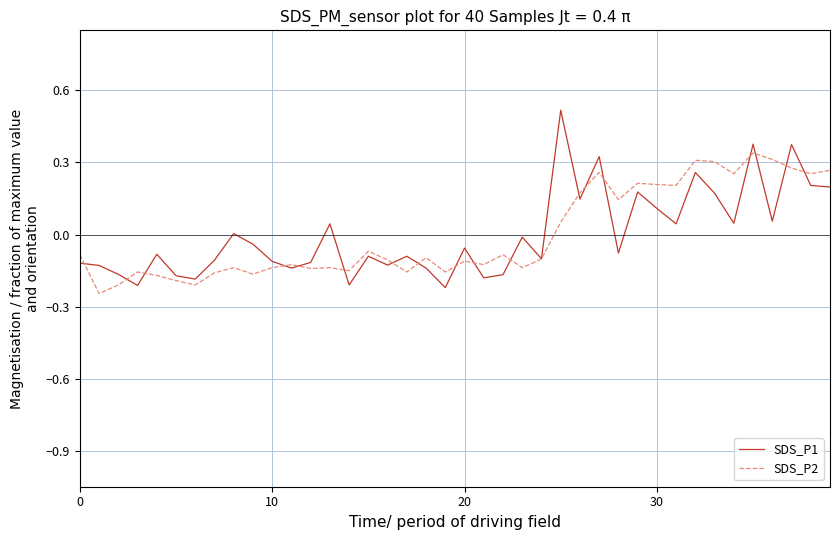

Which series has the largest range (max minus min)?

SDS_P1